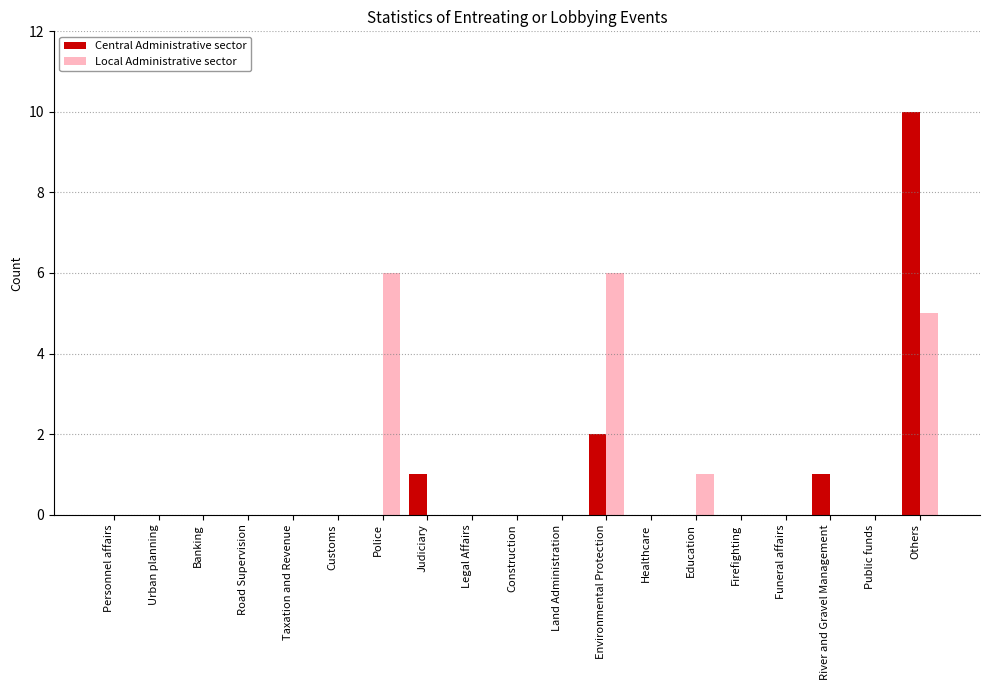

Which series has the largest range (max minus min)?

Central Administrative sector